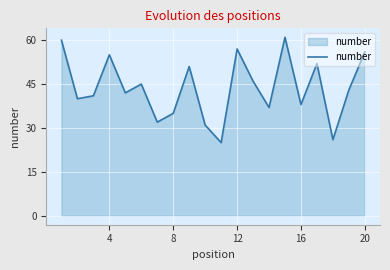

What is the maximum value shown in the chart?

61